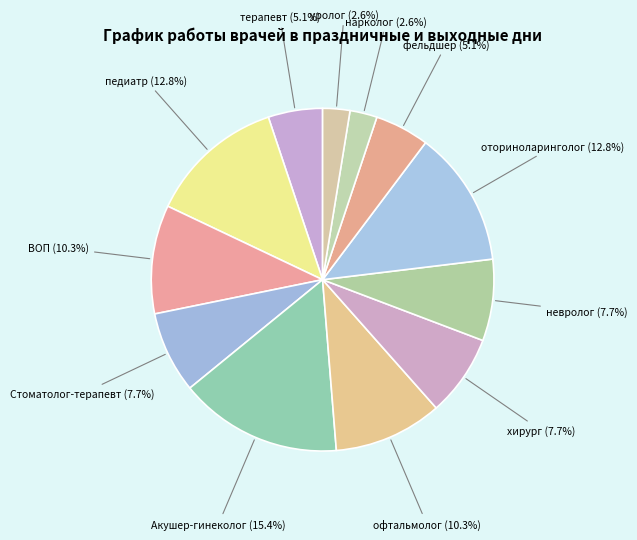

Count the number of slices in the pie.

12